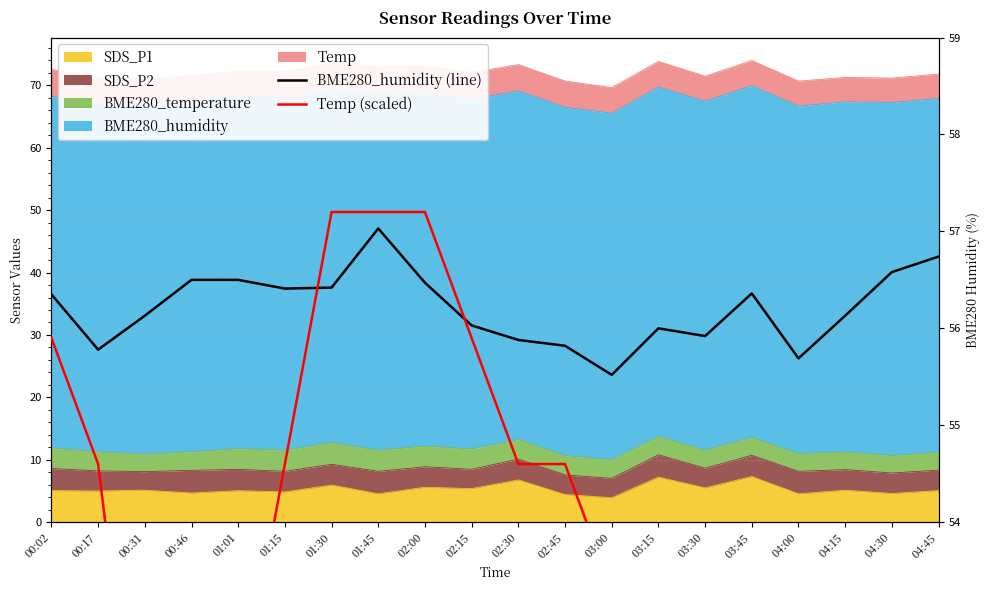

What is the maximum value for Temp (scaled)?

57.2